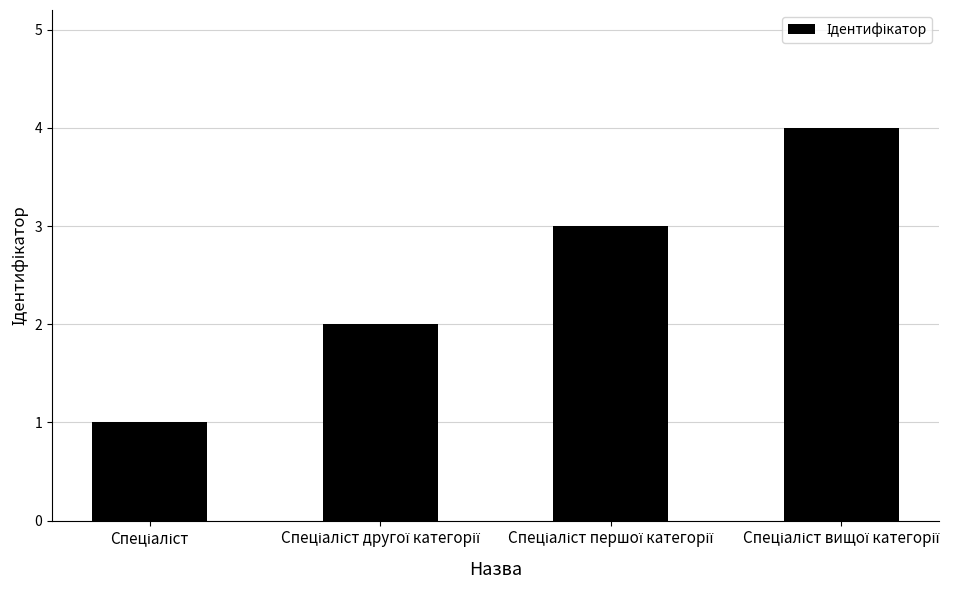

What is the difference between the maximum and minimum values?

3